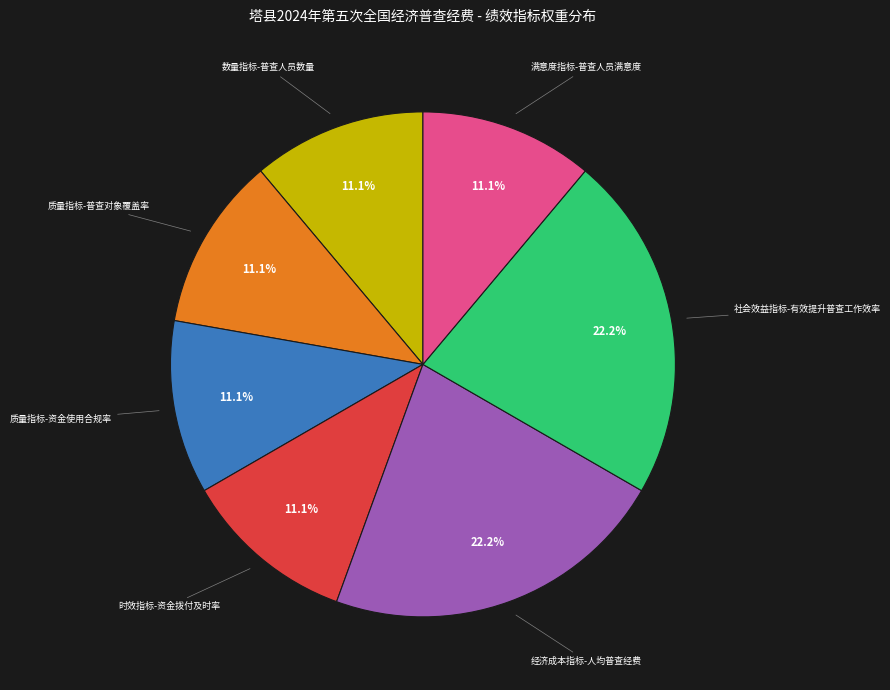

Approximately how many times larger is the value at 经济成本指标-人均普查经费 compared to 社会效益指标-有效提升普查工作效率?

1.0